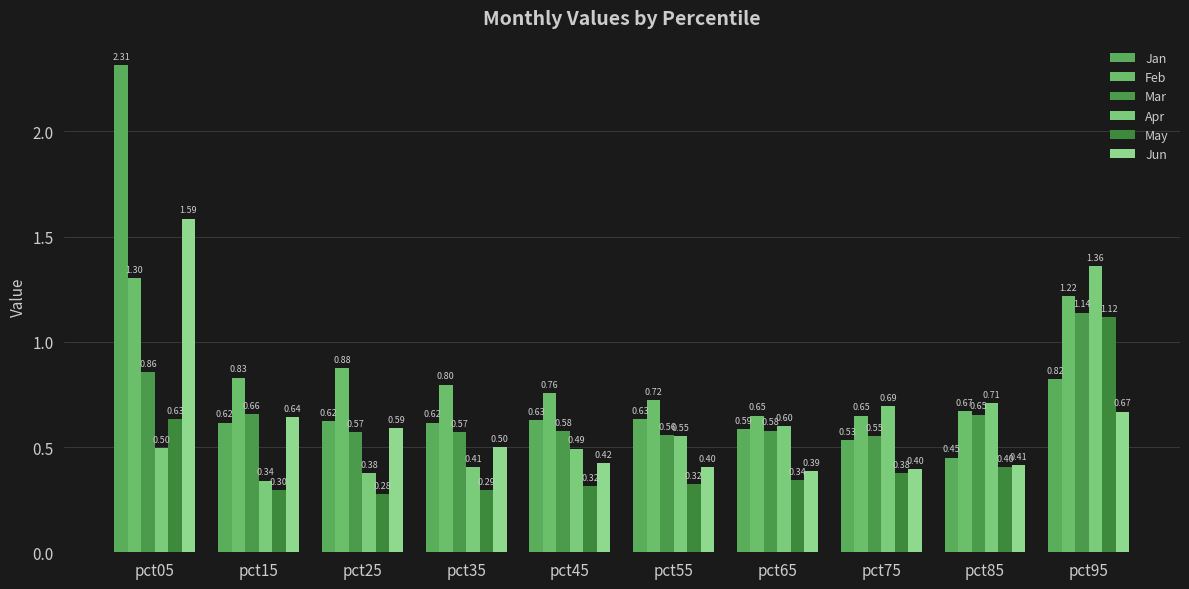

What is the total value across all series at pct25?

3.3